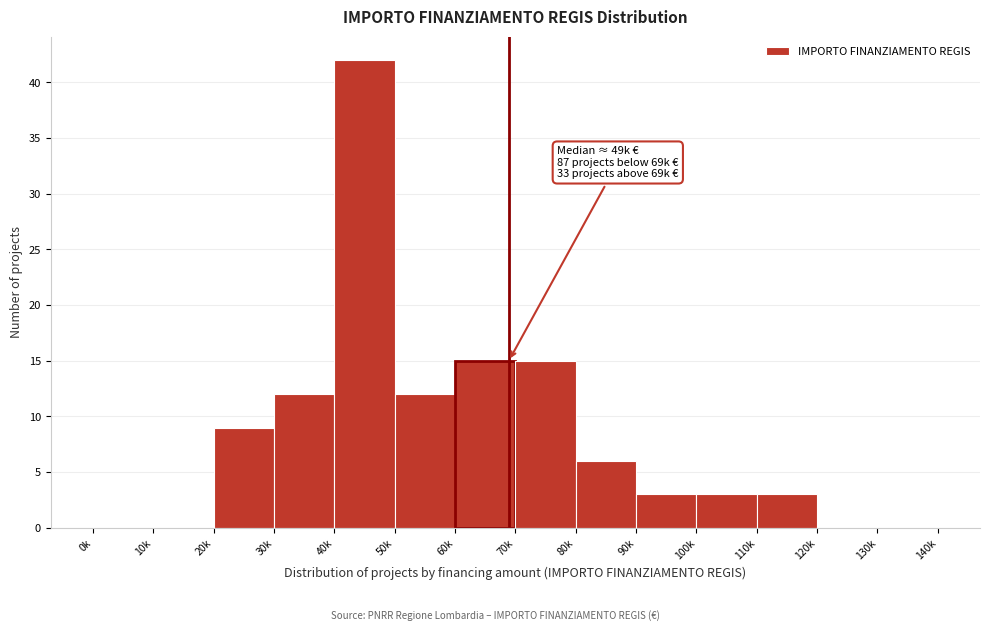

Reading left to right, transcribe all the data shown in this chart.

0k=0	10k=0	20k=9	30k=12	40k=42	50k=12	60k=15	70k=15	80k=6	90k=3	100k=3	110k=3	120k=0	130k=0